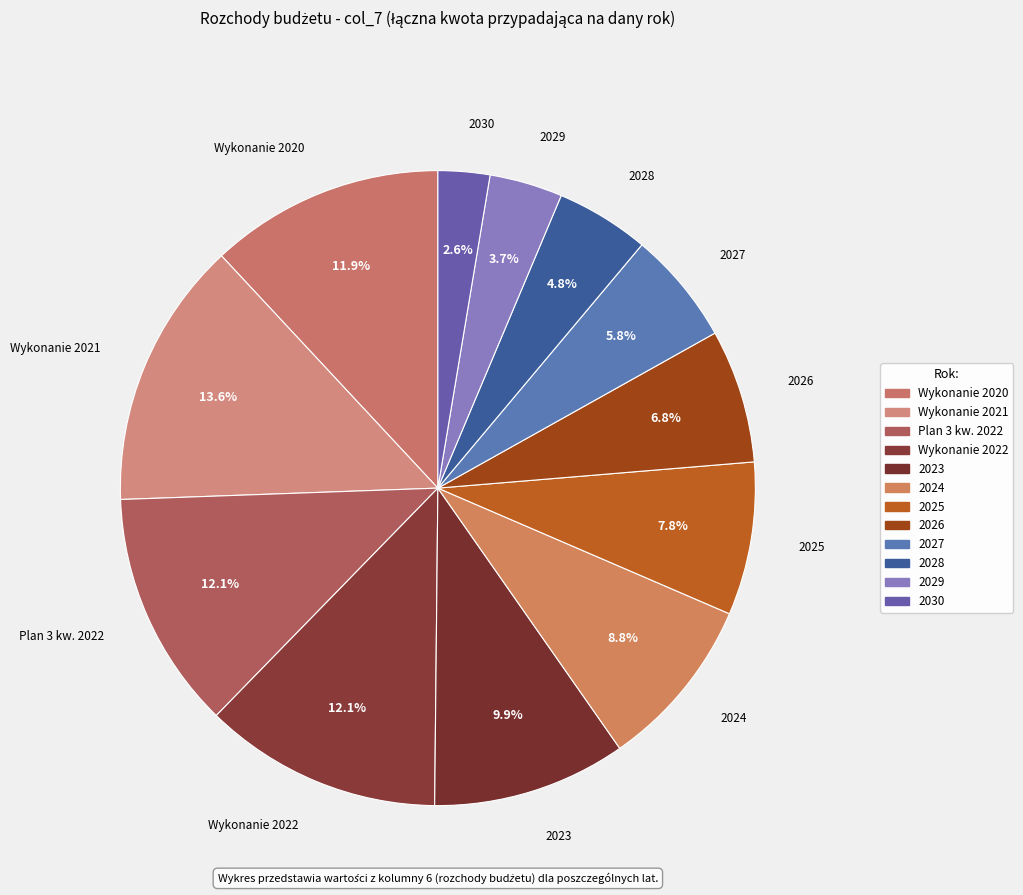

How many slices are in this pie chart?

12